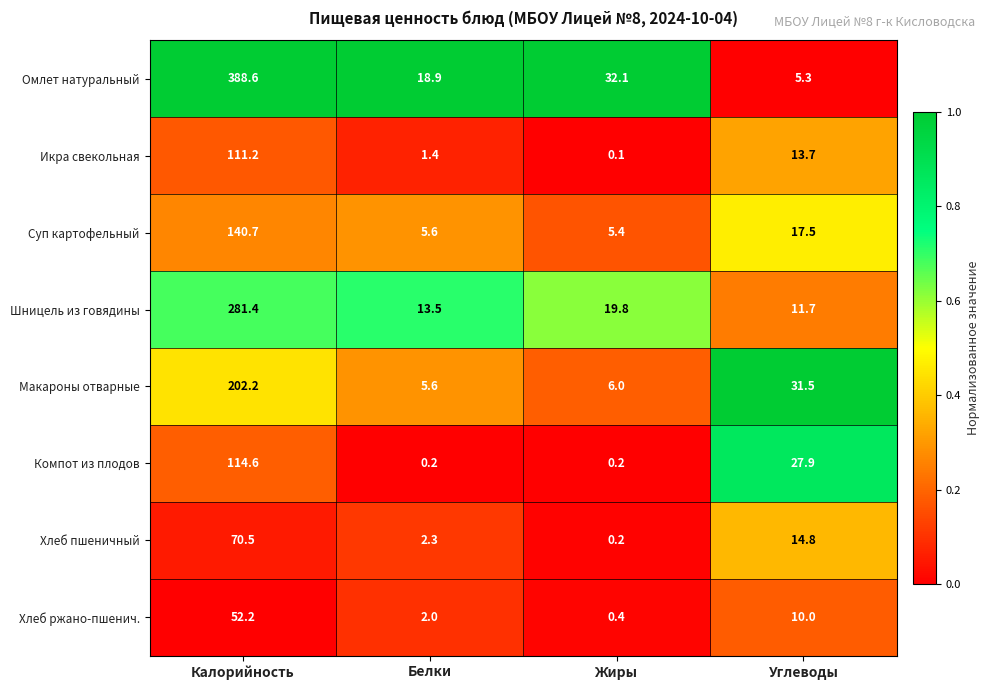

Read the Омлет натуральный value at Углеводы.

5.3